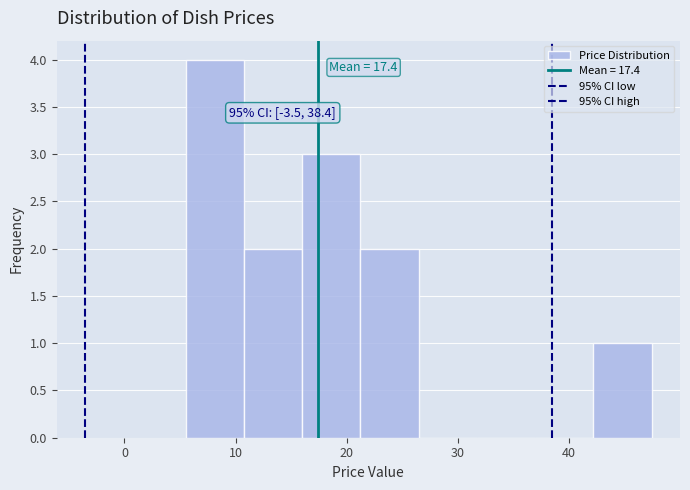

Which range on the x-axis has the tallest bar?

6 to 11